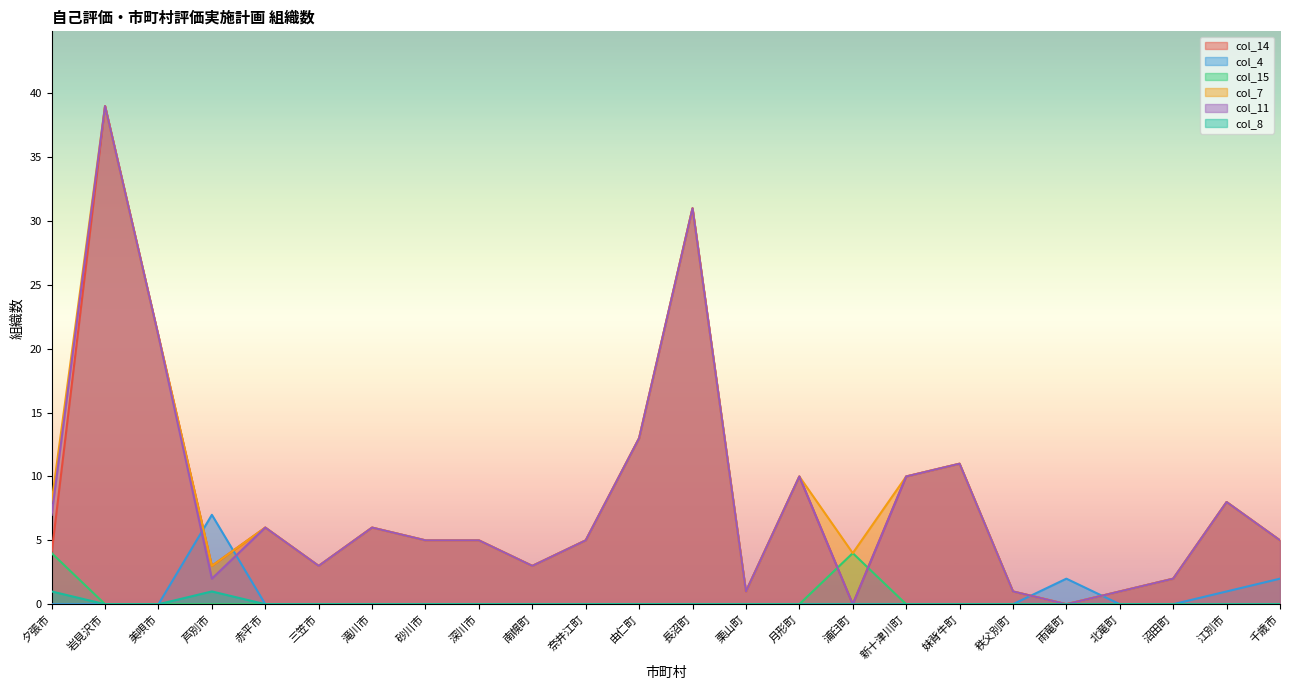

How many positive values does the col_4 series have?

4